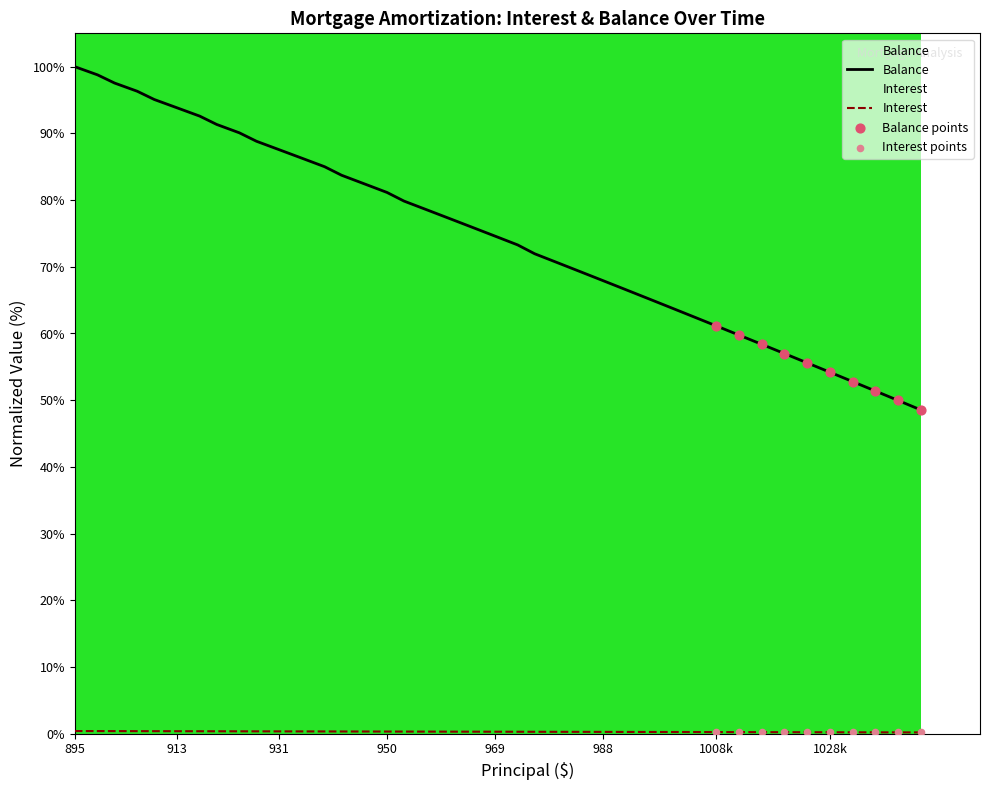

Which series reaches the maximum Y coordinate?

Balance